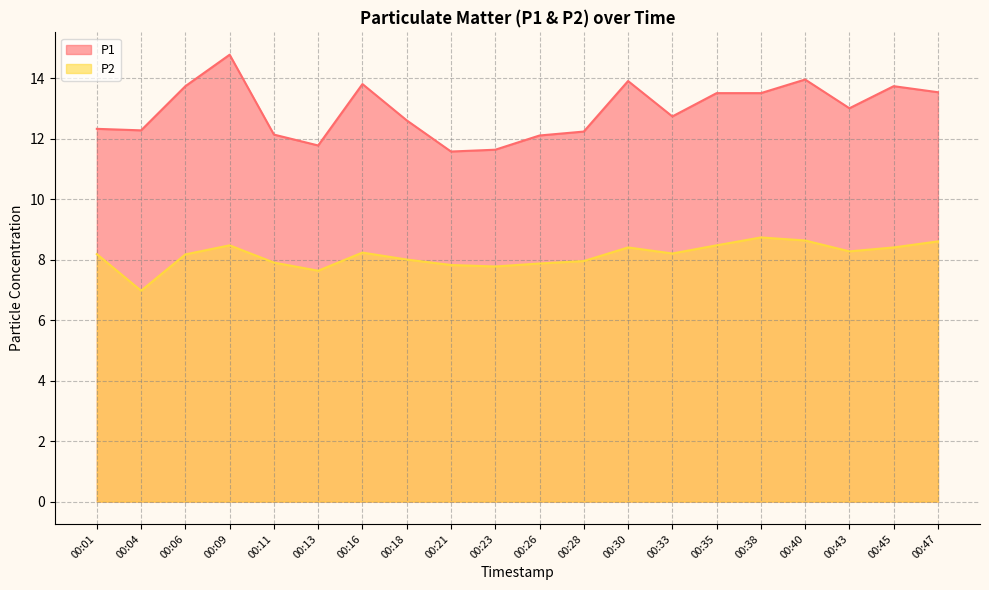

True or false: P1 has more than 2 points higher than both neighbors.

True